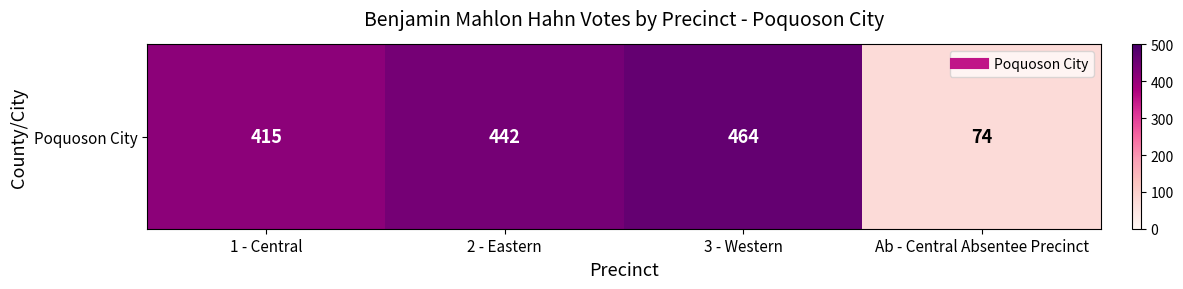

What is the approximate value at 2 - Eastern, to the nearest 10?

440